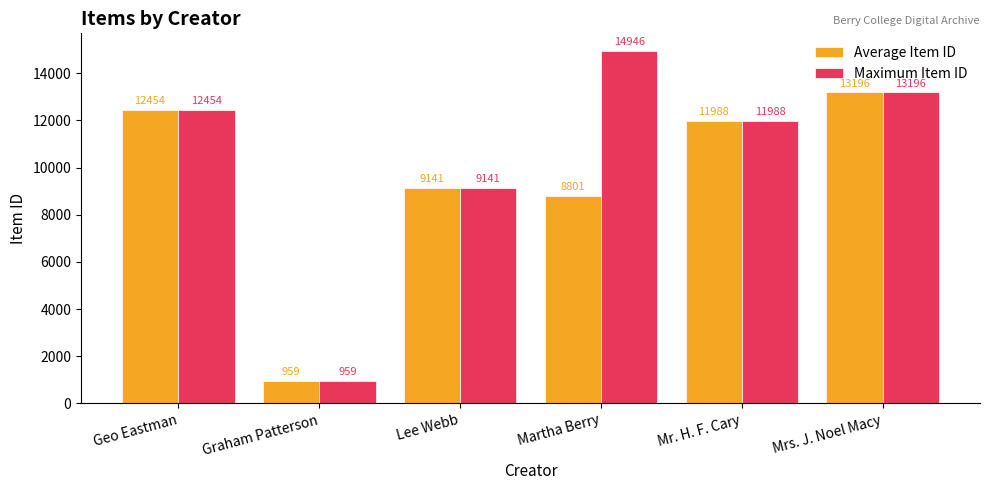

Which series has the widest spread of values?

Maximum Item ID